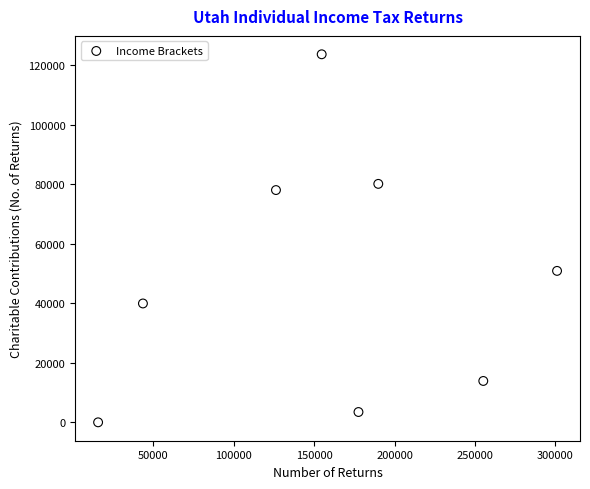

What is the range of X values (max minus min)?

285430